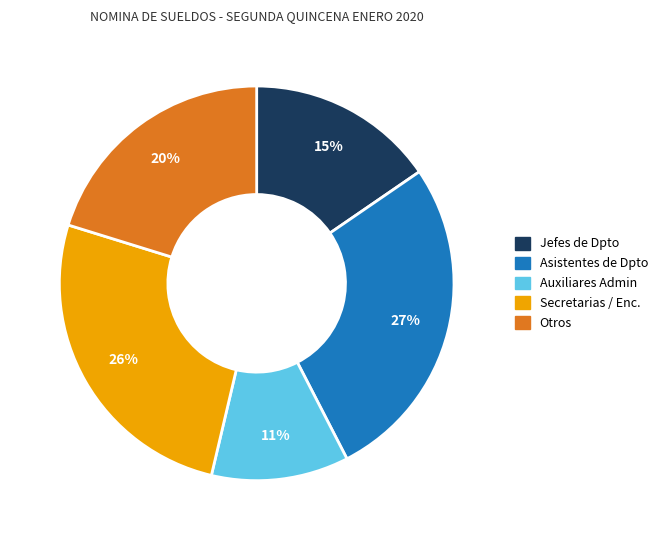

How many segments does this pie chart have?

5